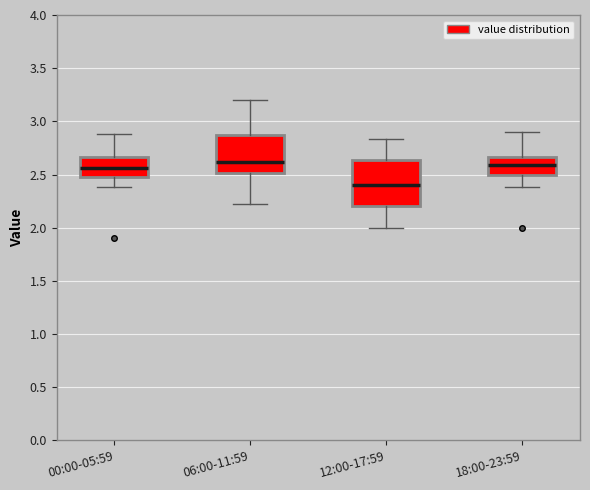

Reading left to right, transcribe this box plot: for each box, give where its median line is, the range the box spans, and where its two whiskers end, as read against the y-axis. The values are not printed on the chart, so give them approximately, as read against the axis.

00:00-05:59: median 2.55, box 2.50 to 2.65, whiskers 2.40 to 2.90
06:00-11:59: median 2.60, box 2.50 to 2.90, whiskers 2.20 to 3.20
12:00-17:59: median 2.40, box 2.20 to 2.65, whiskers 2.00 to 2.85
18:00-23:59: median 2.60, box 2.50 to 2.65, whiskers 2.40 to 2.90